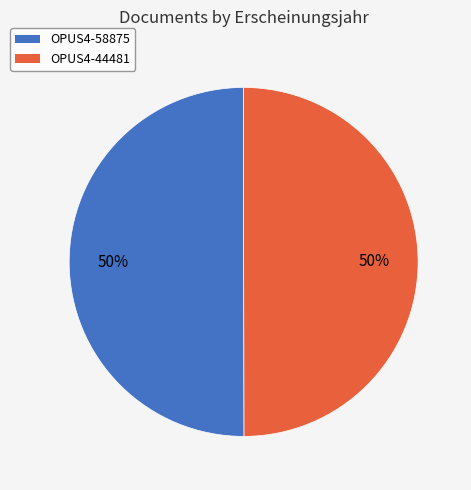

To the nearest percent, what is the combined percentage of OPUS4-58875 and OPUS4-44481?

100%